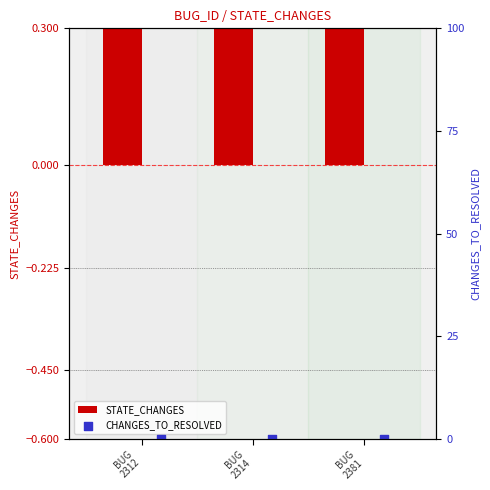

Which series reaches the maximum Y coordinate?

STATE_CHANGES